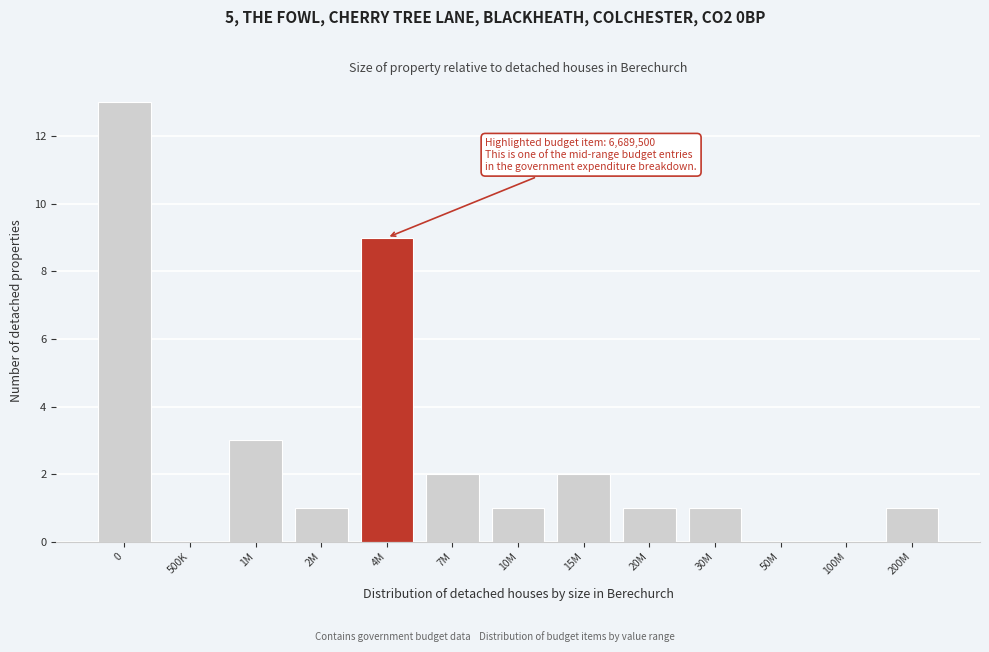

Reading right to left, extract all data points from this chart.

200M=1	100M=0	50M=0	30M=1	20M=1	15M=2	10M=1	7M=2	4M=9	2M=1	1M=3	500K=0	0=13